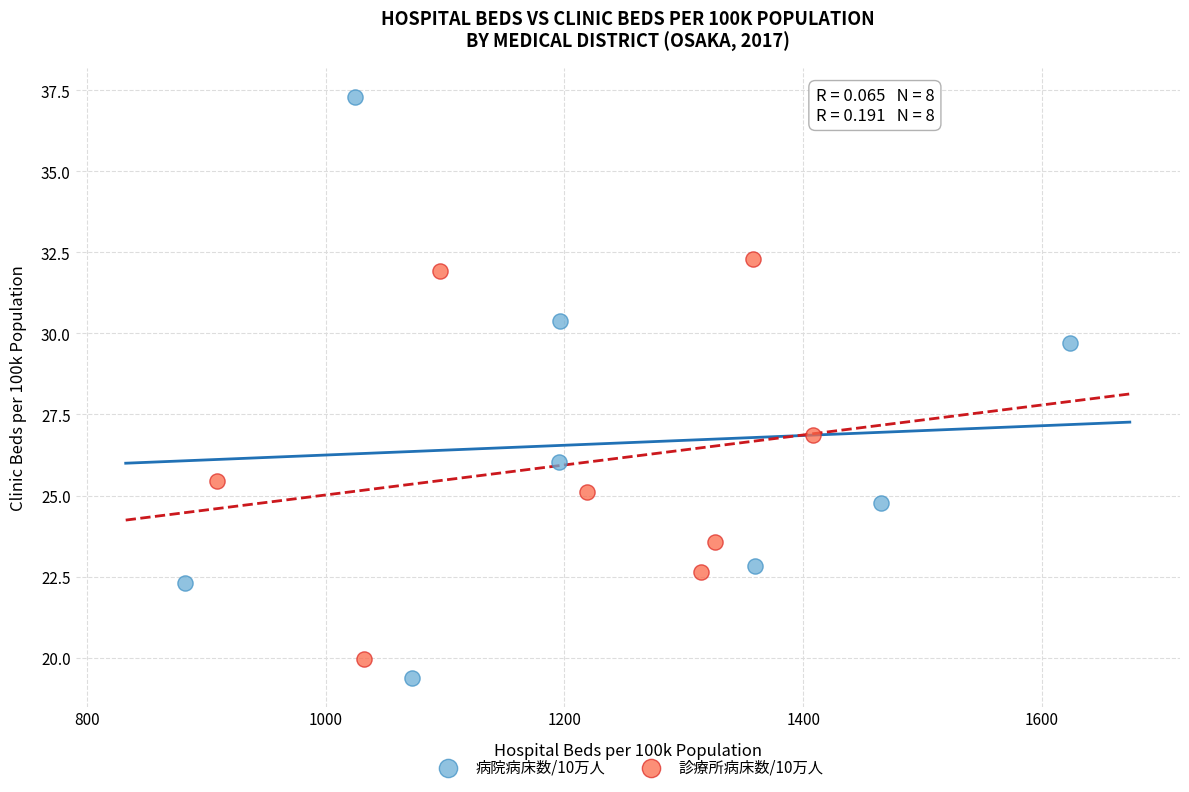

Which series reaches the maximum Y coordinate?

病院病床数/10万人